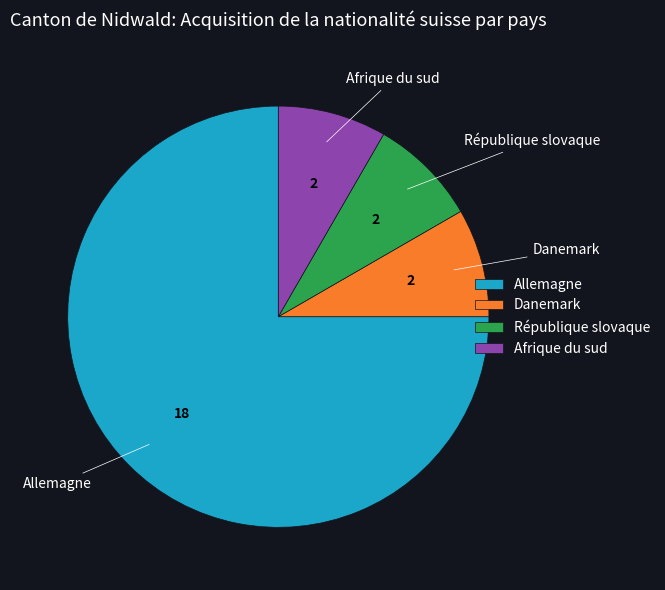

Does Allemagne represent more than half of the total?

Yes